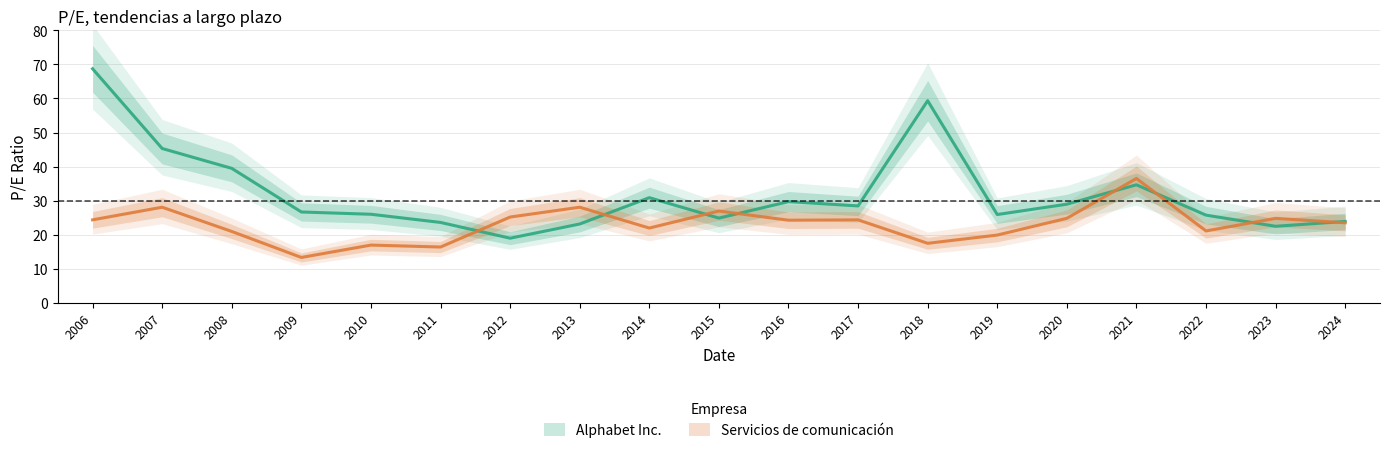

Between 2006 and 2023, which series saw the biggest shift?

Alphabet Inc.